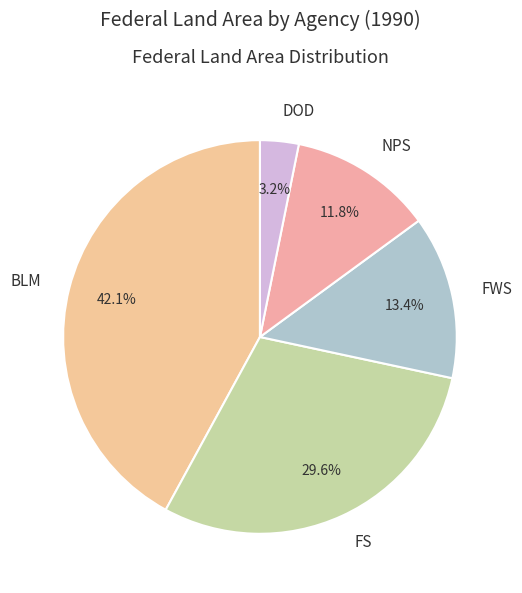

To the nearest percent, what is the combined percentage of FWS and BLM?

55%